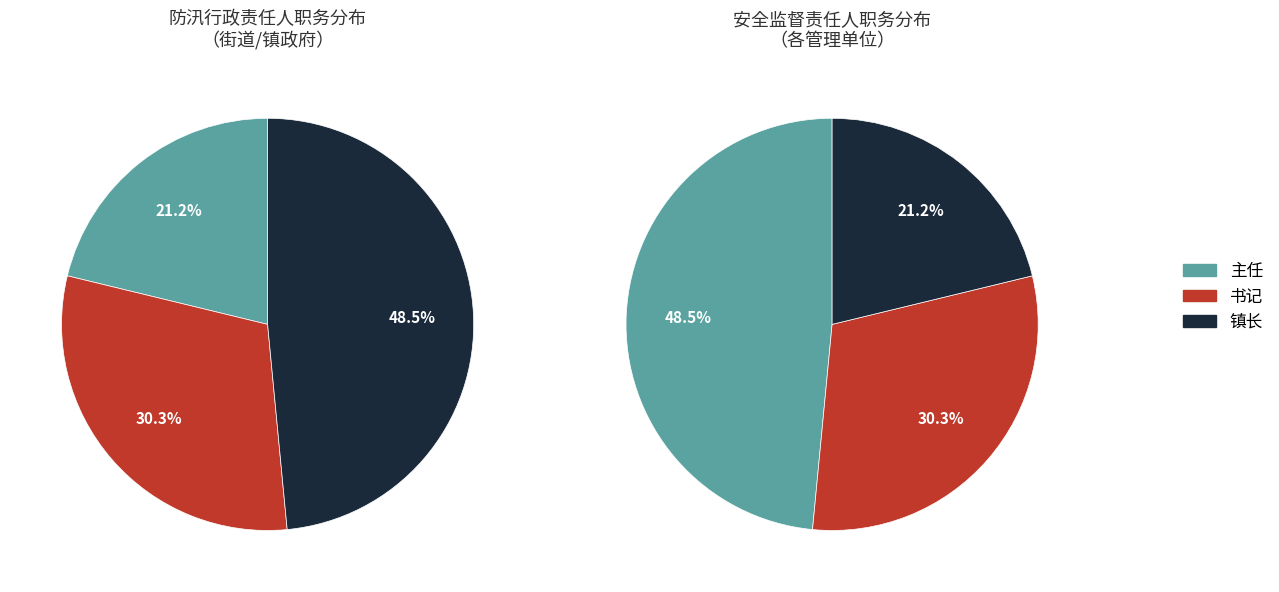

How many slices are in this pie chart?

3